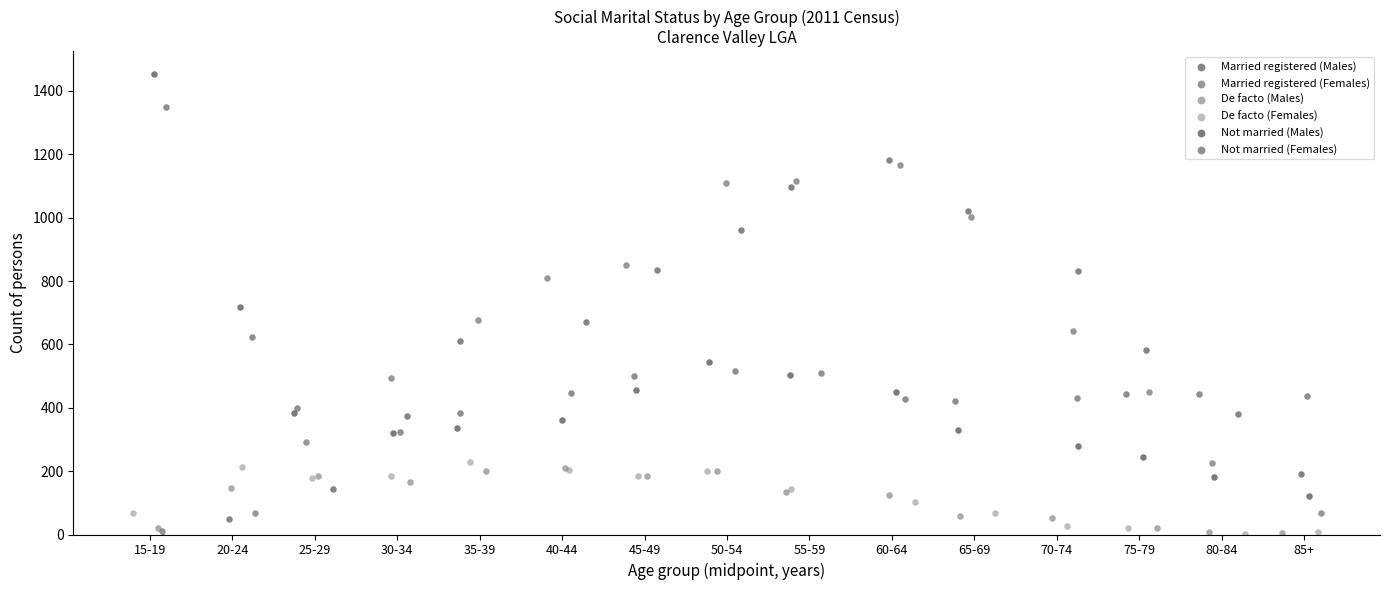

What are all the series names shown in the legend?

Married registered (Males), Married registered (Females), De facto (Males), De facto (Females), Not married (Males), Not married (Females)